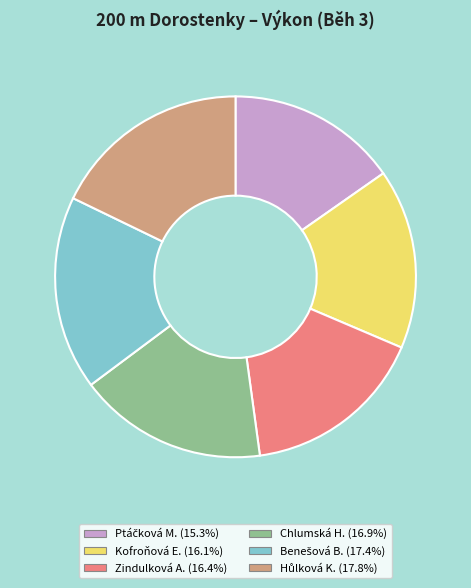

How many segments does this pie chart have?

6